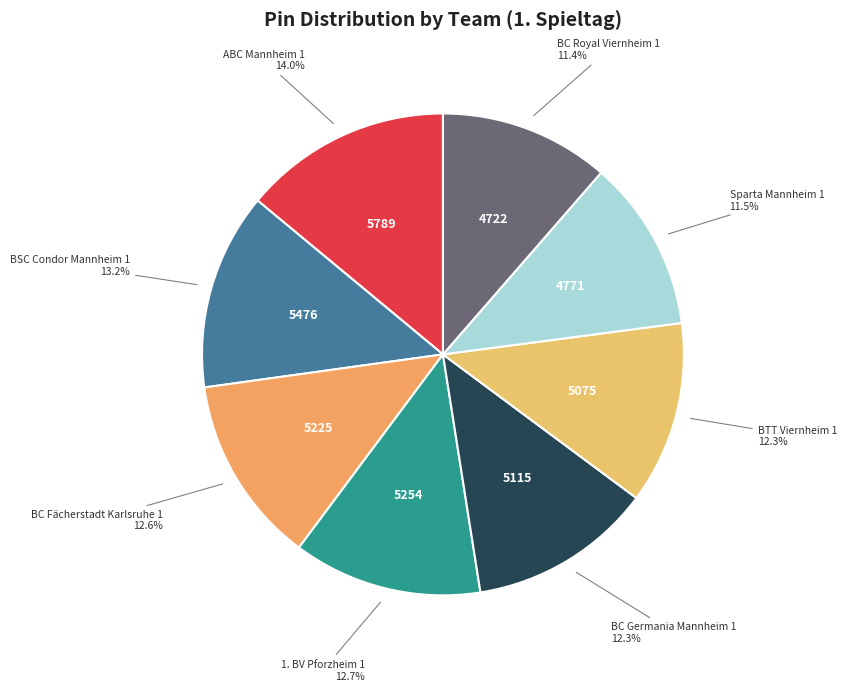

Does Sparta Mannheim 1 account for over 50% of the chart?

No